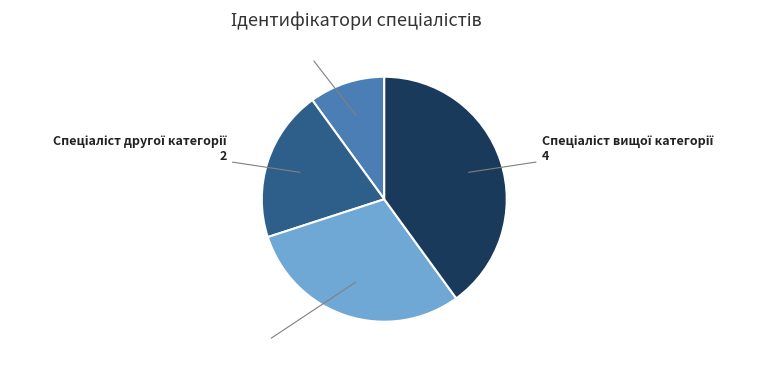

Count the number of slices in the pie.

4